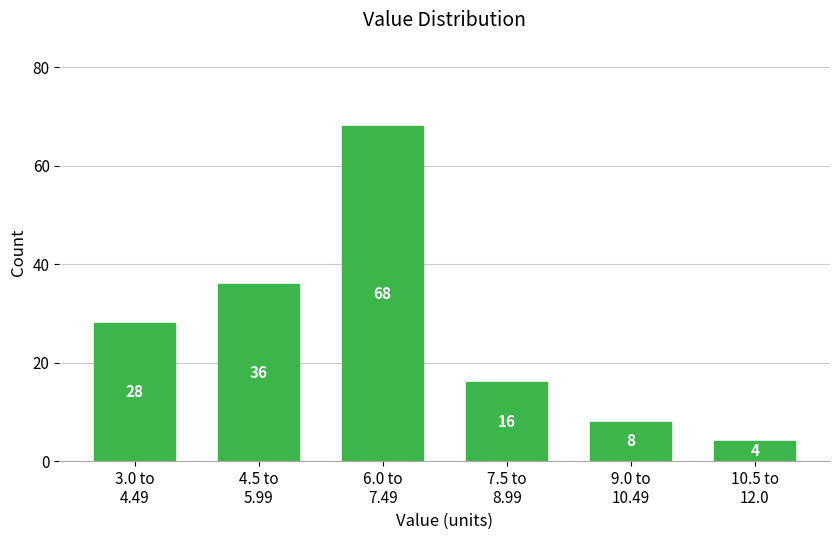

Reading left to right, transcribe all the data shown in this chart.

28	36	68	16	8	4